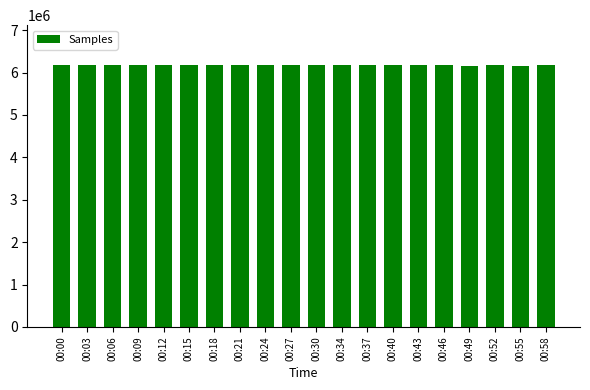

The value at 00:12 is 8899188. True or false?

False